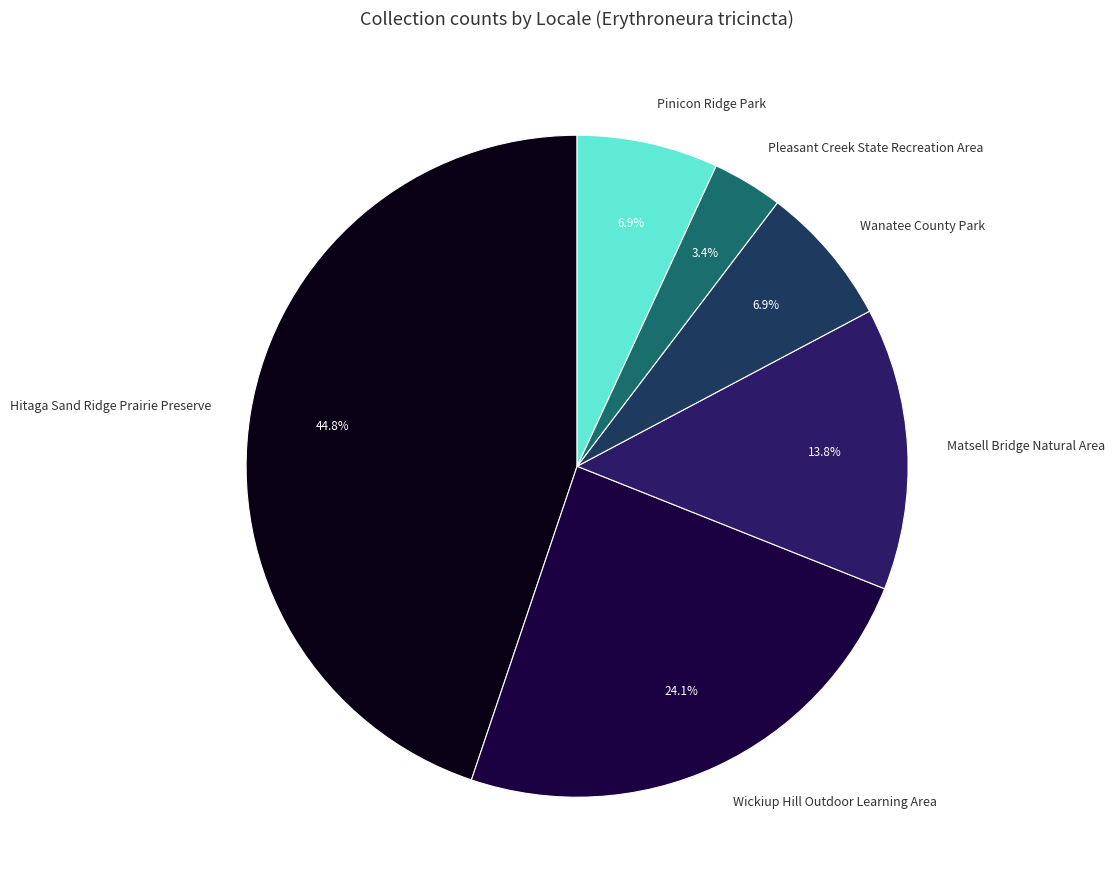

What is the largest slice in the pie chart?

Hitaga Sand Ridge Prairie Preserve